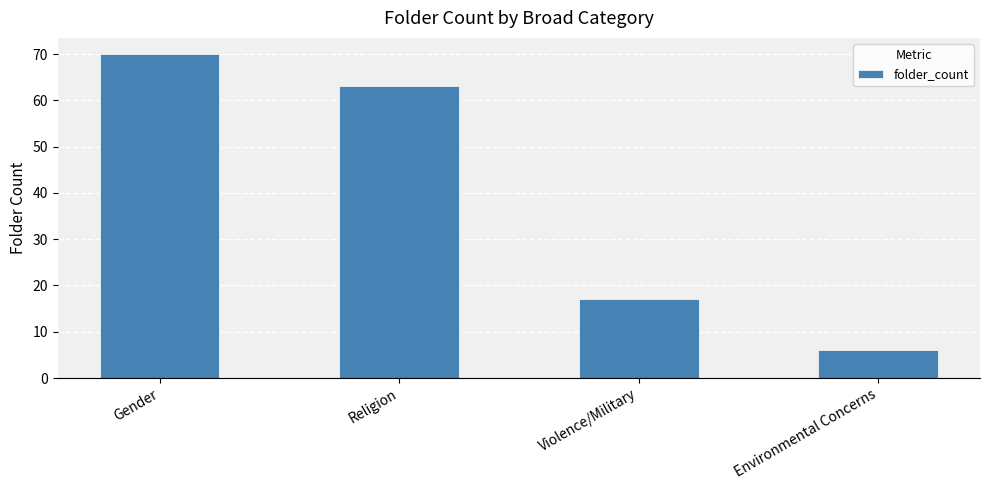

What is the difference between the second highest and minimum values?

57